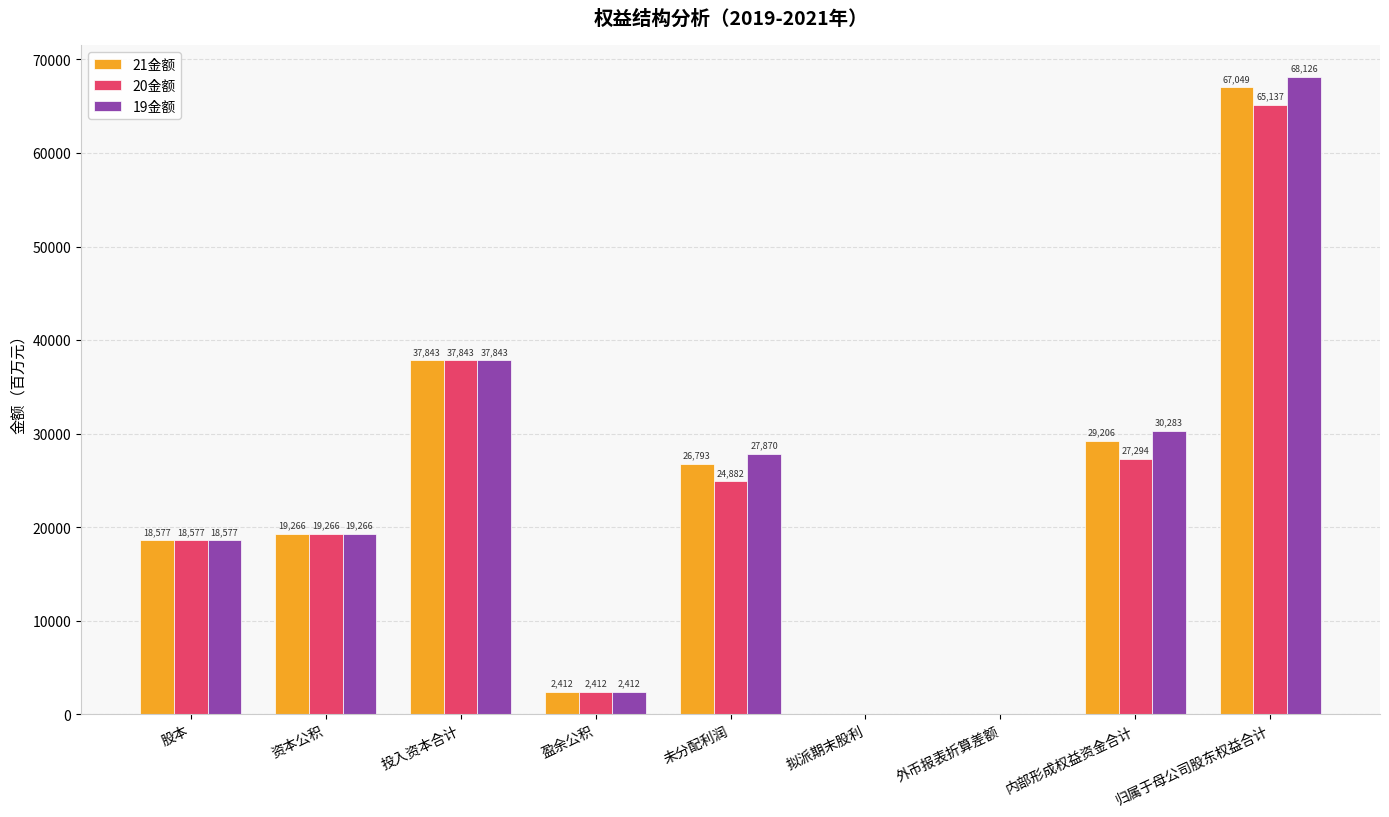

Between 未分配利润 and 拟派期末股利, which series saw the biggest shift?

19金额